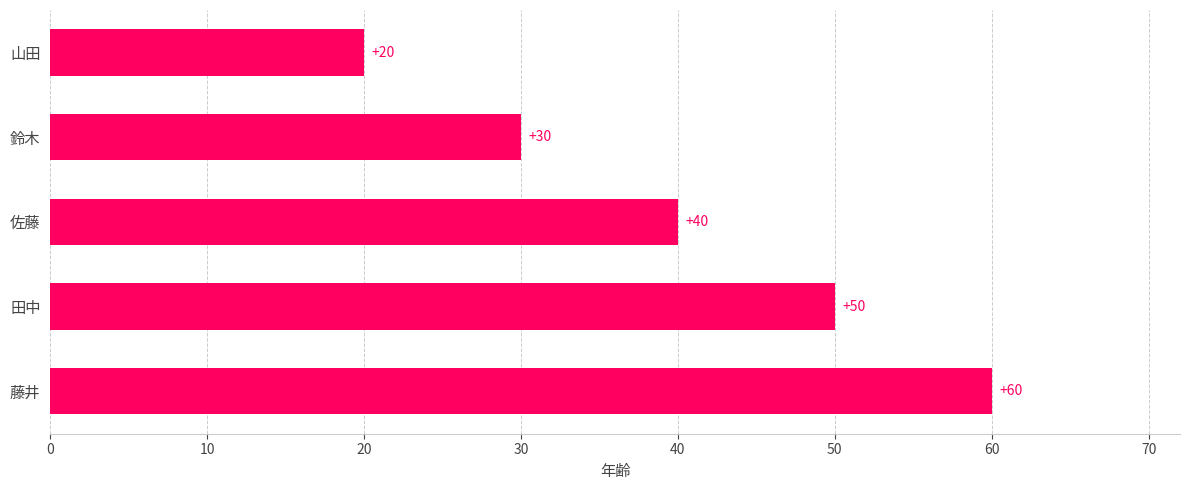

What is the sum of all values?

200